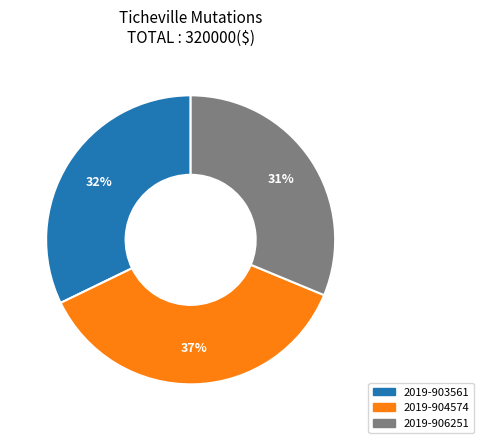

Is it true that 2019-904574 is 22% of the pie?

False